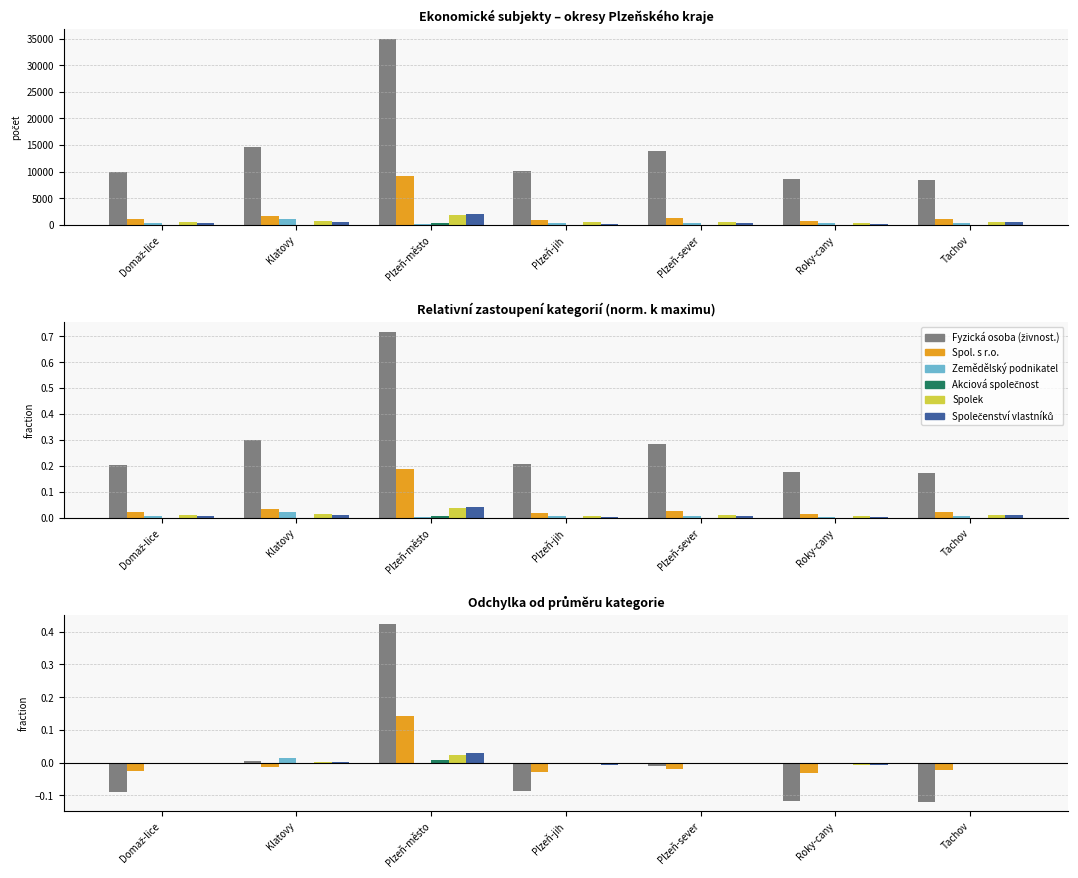

What is the label of the 3rd bar from the right?

Plzeň-sever